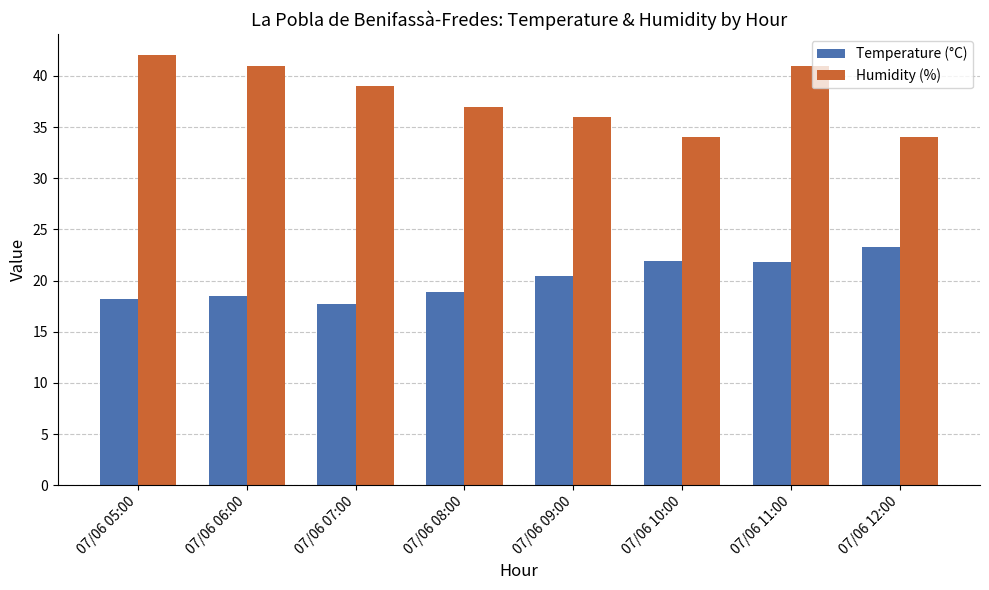

At which label does Humidity (%) reach its peak?

07/06 05:00